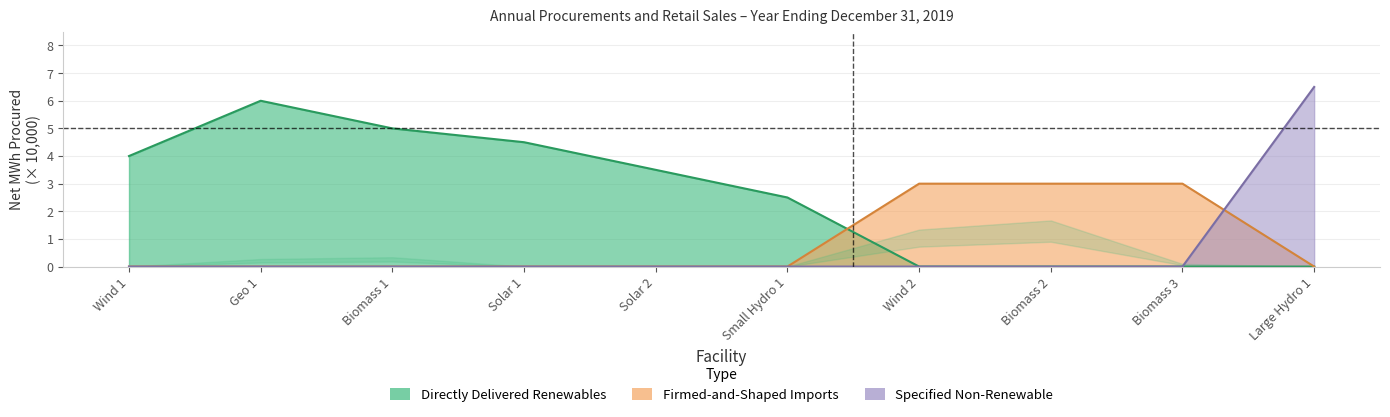

What is the average value of the Specified Non-Renewable series?

0.7